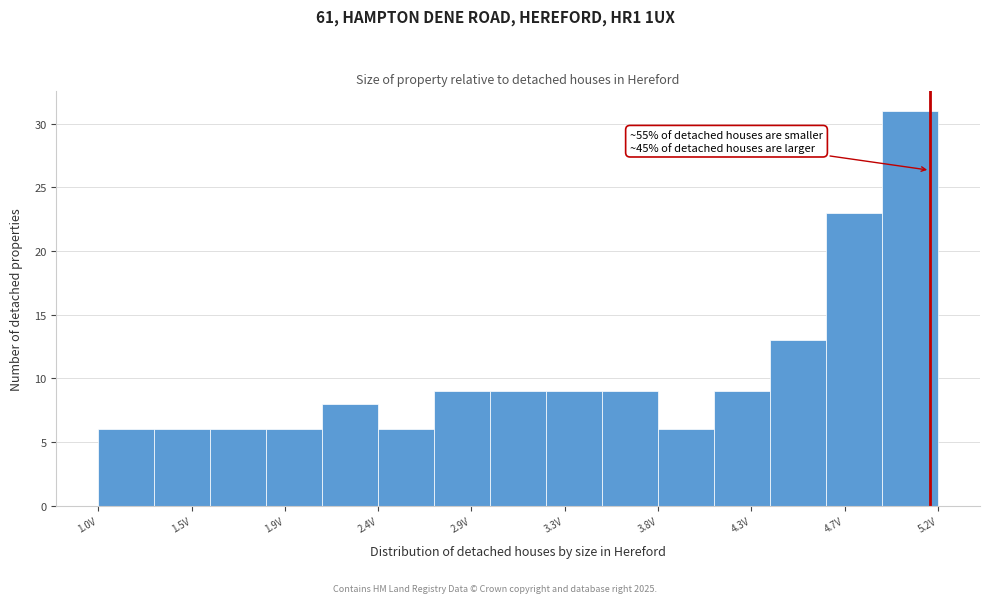

Which range on the x-axis has the tallest bar?

4.92 to 5.20